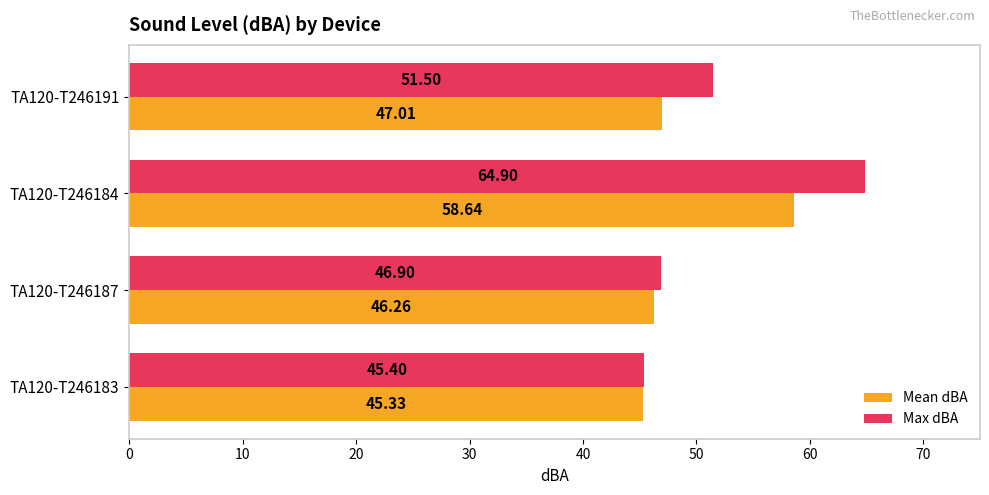

Which series has the largest range (max minus min)?

Max dBA